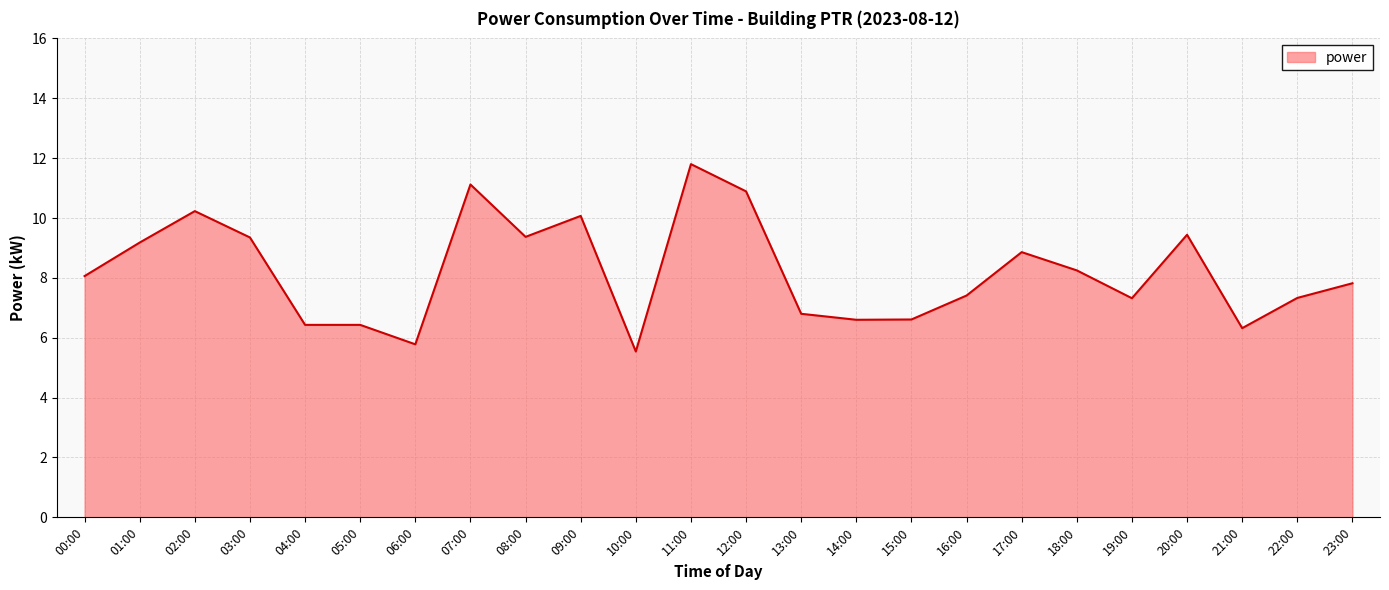

What is the smallest value displayed?

5.5